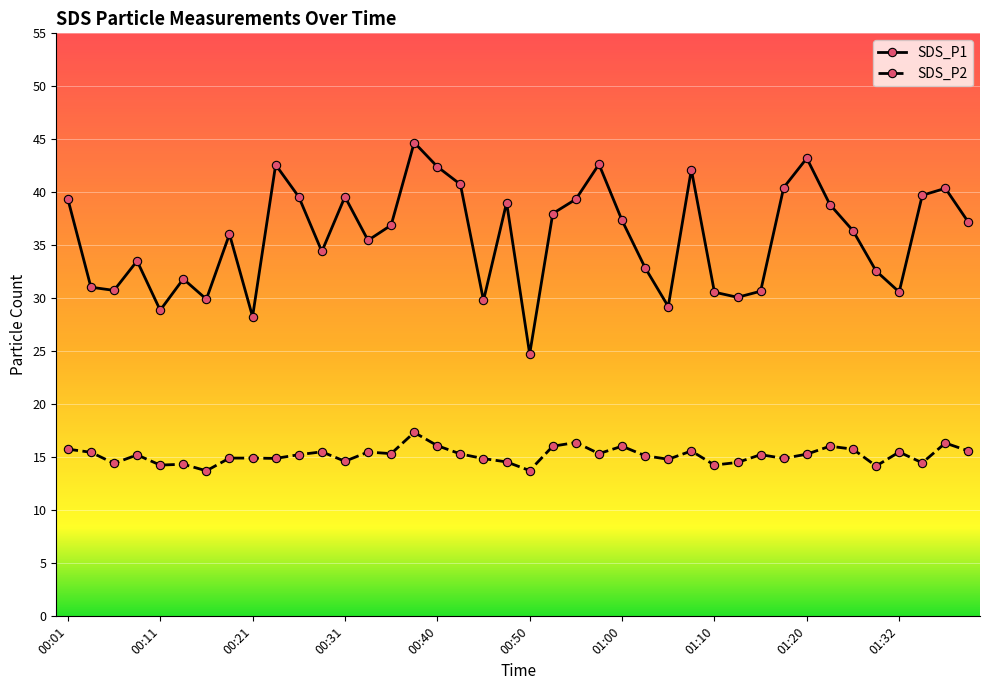

List the series in order of their peak value, highest first.

SDS_P1, SDS_P2